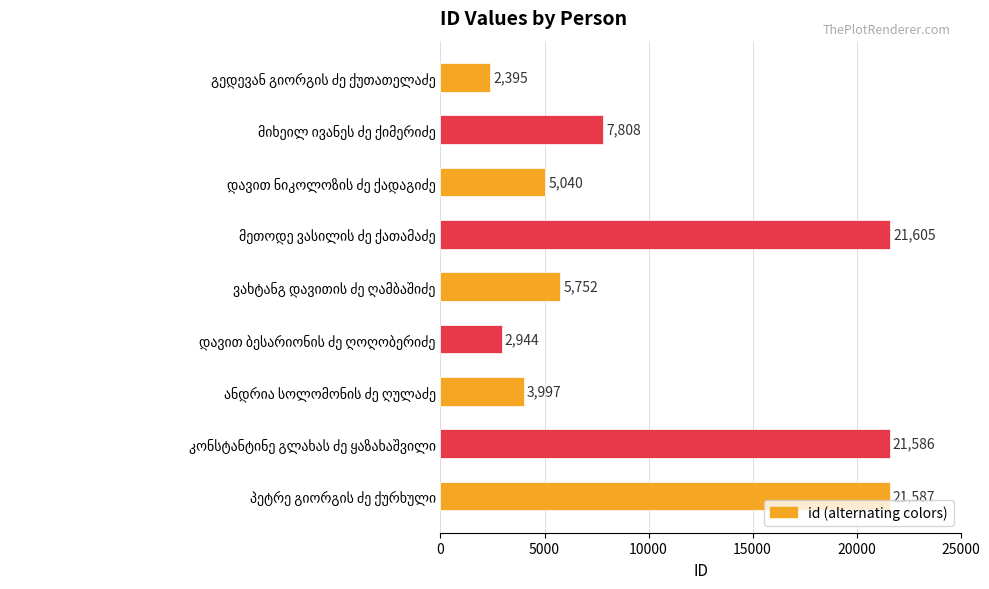

Reading top to bottom, list all the values displayed in this chart.

2395	7808	5040	21605	5752	2944	3997	21586	21587